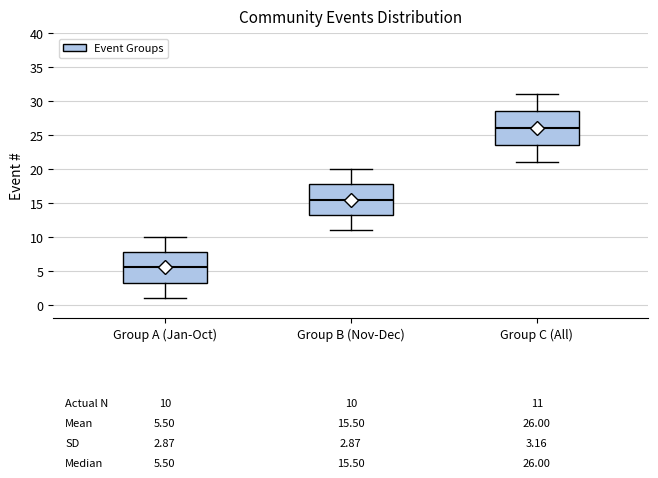

Comparing the boxes themselves (not the whiskers), which one is the tallest?

Group C (All)